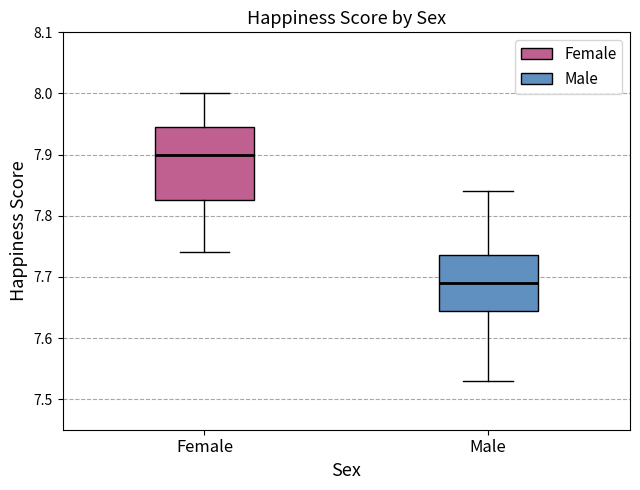

Which box has the lowest median line?

Male